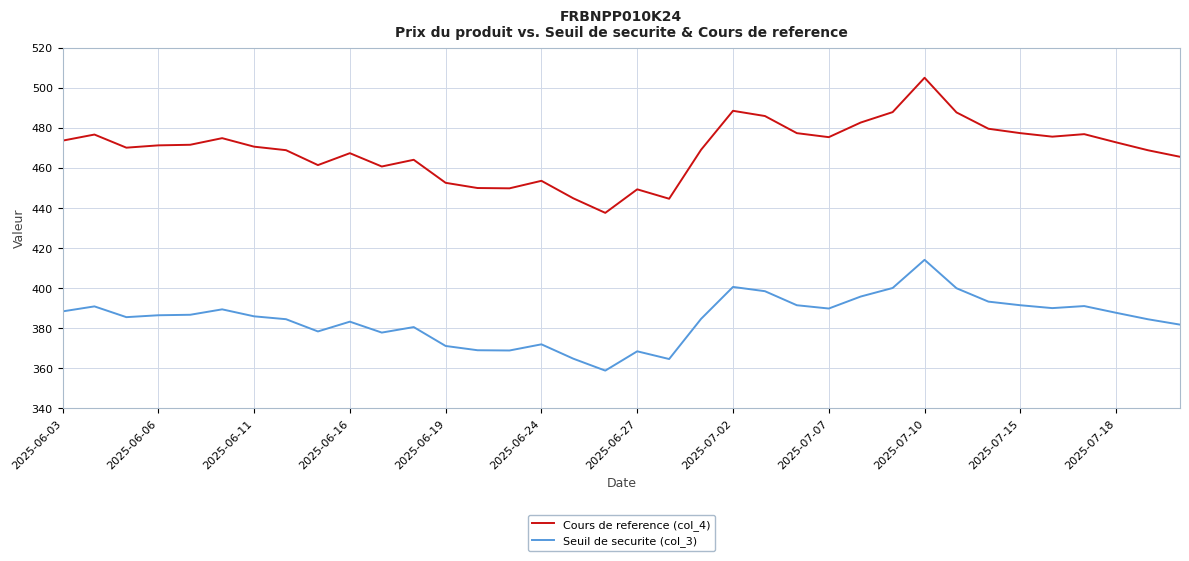

True or false: Seuil de securite (col_3) and Cours de reference (col_4) intersect in this chart.

False